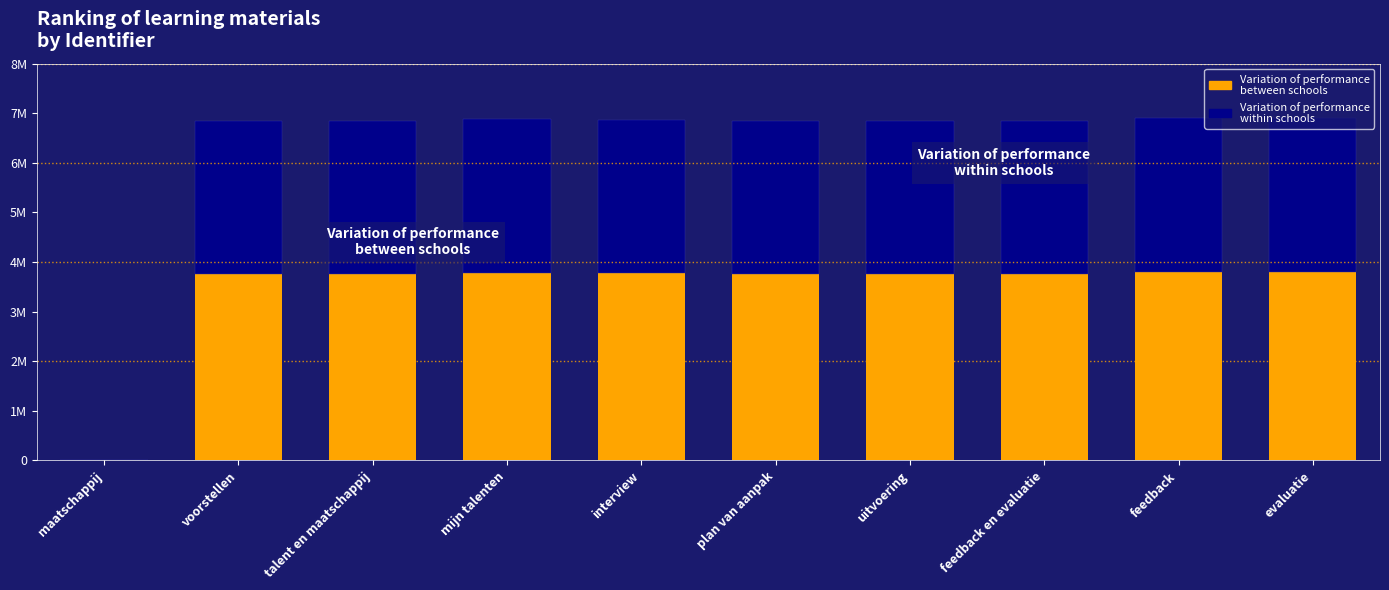

Are the bars horizontal?

No